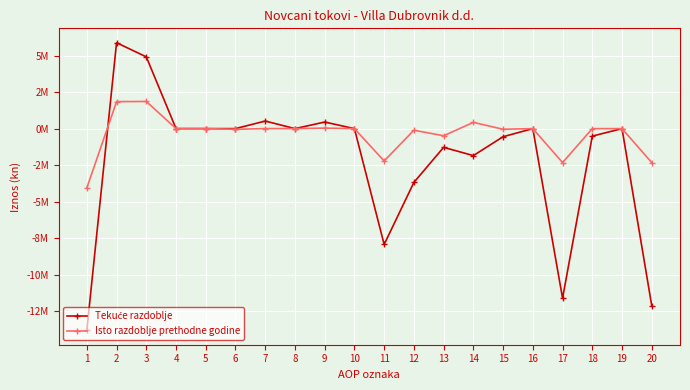

Is this an area chart (filled region under the line)?

No